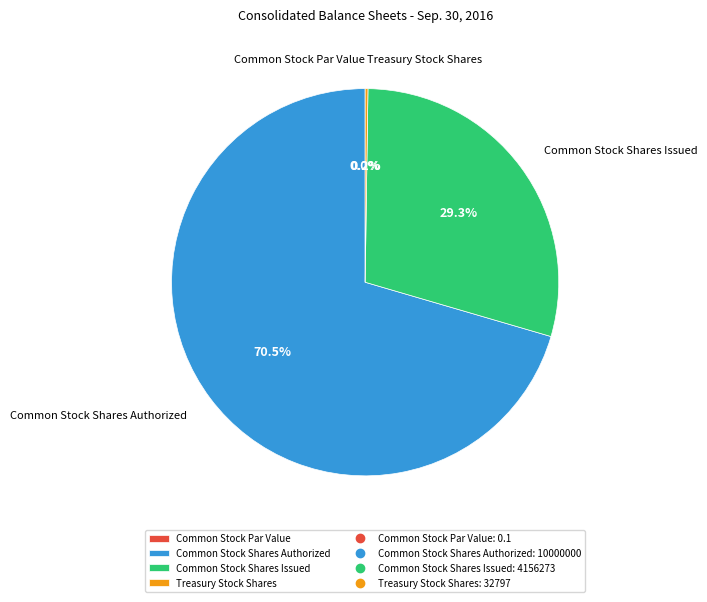

Combined, do Common Stock Shares Issued and Common Stock Shares Authorized account for over 50%?

Yes